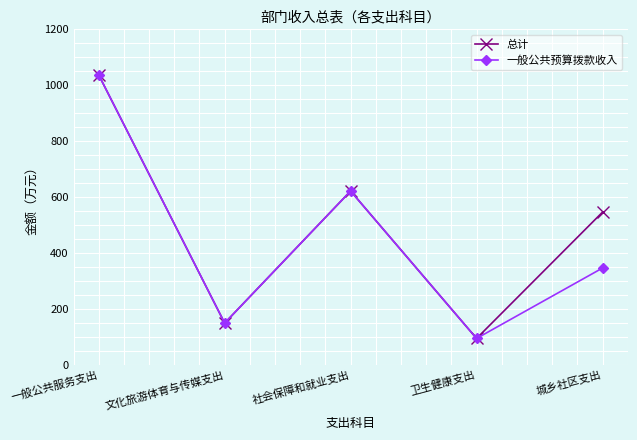

How many lines are shown in the chart?

2